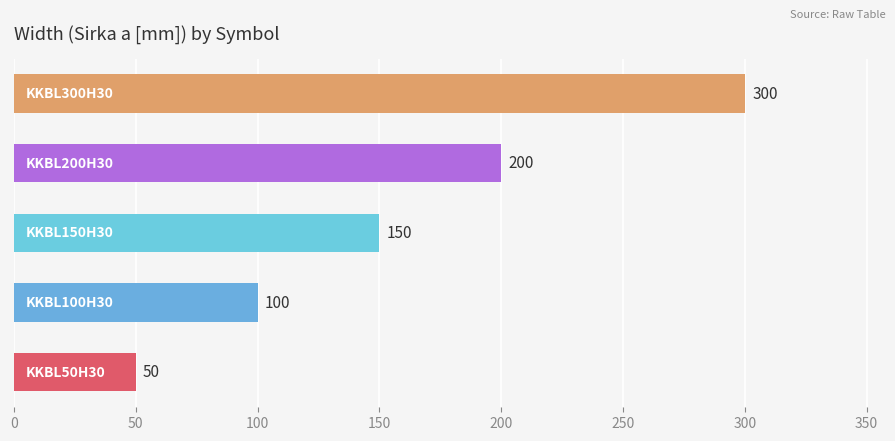

What is the minimum value shown in the chart?

50